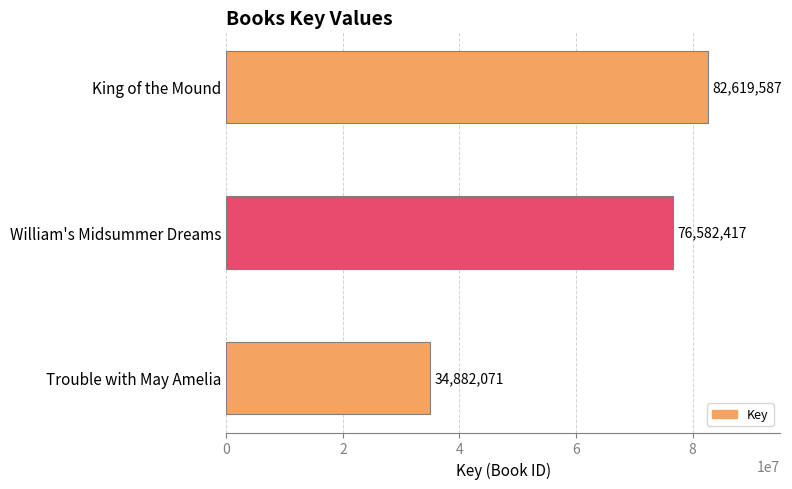

Where is the data nearest to the value 58750829?

William's Midsummer Dreams